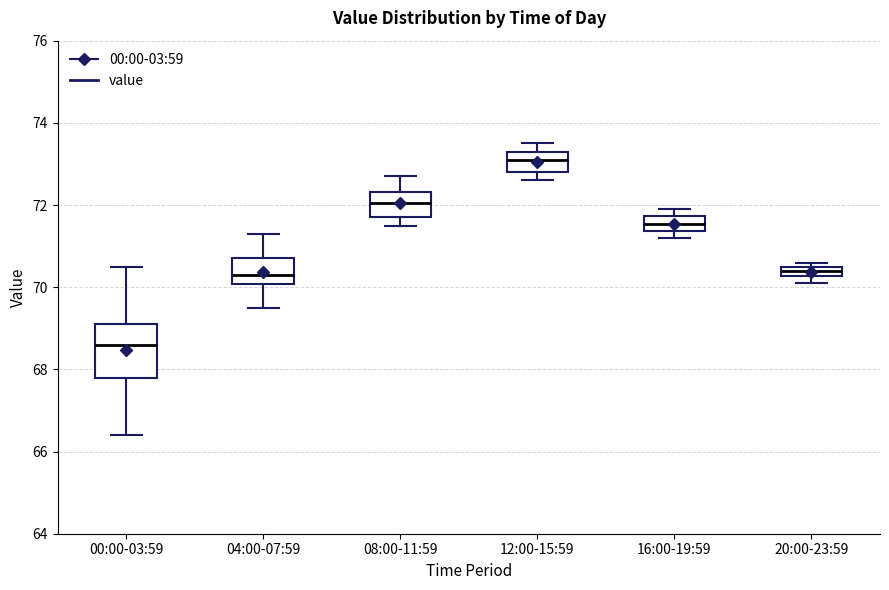

Where does the upper whisker of the box for 00:00-03:59 end on the y-axis? The values are not printed on the chart, so give them approximately, as read against the axis.

70.6